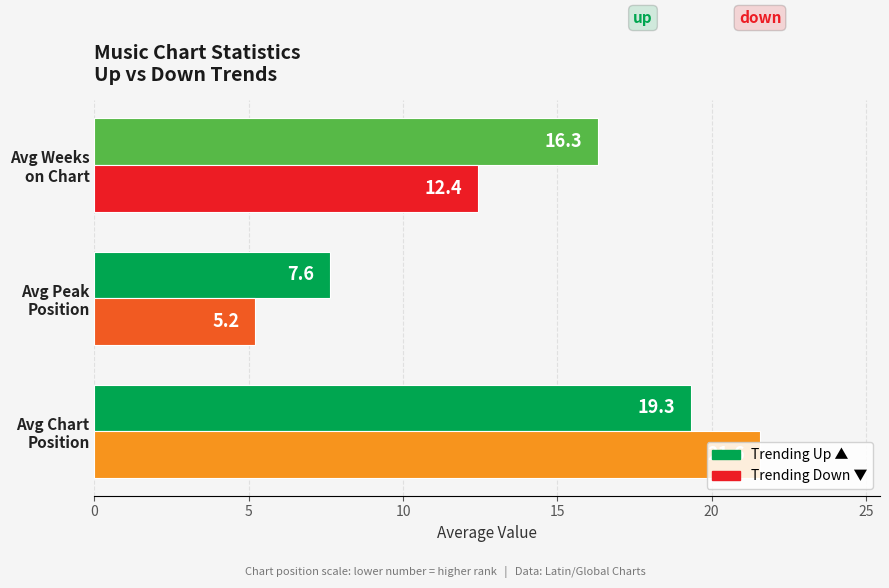

What is the maximum value shown in the chart?

21.6